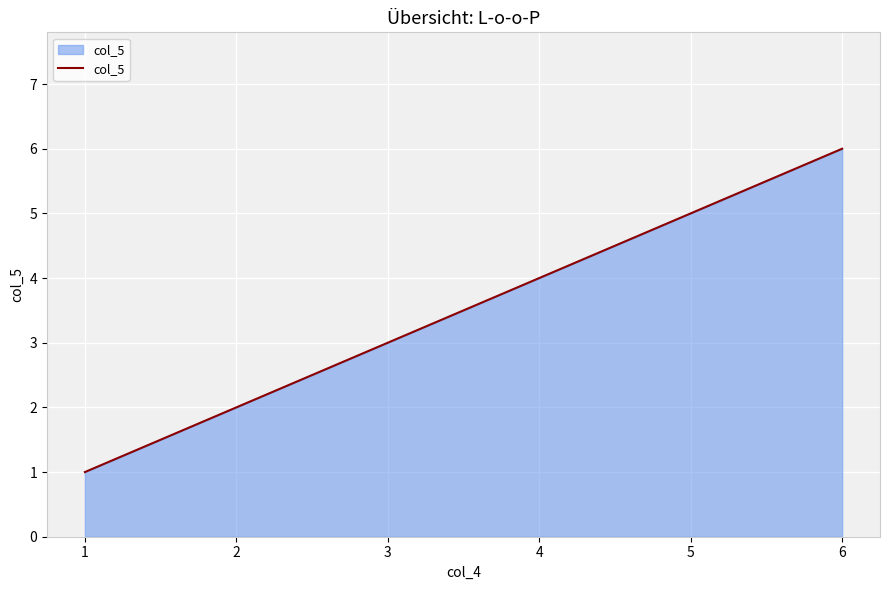

How many values are between 2 and 5?

4